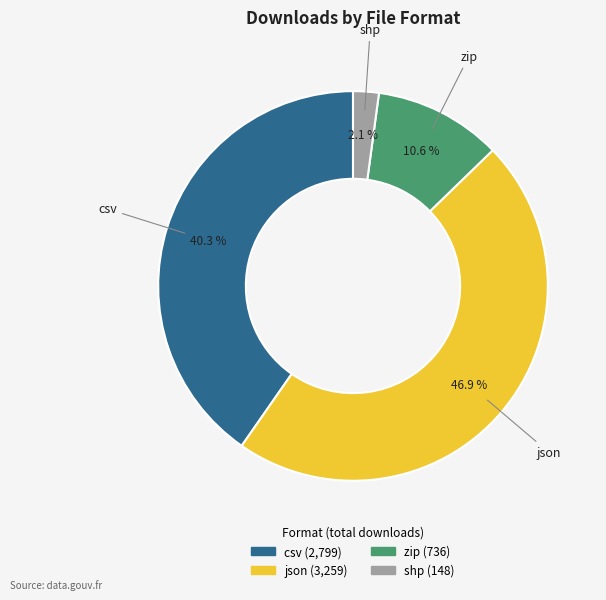

Does any single category account for the majority?

No